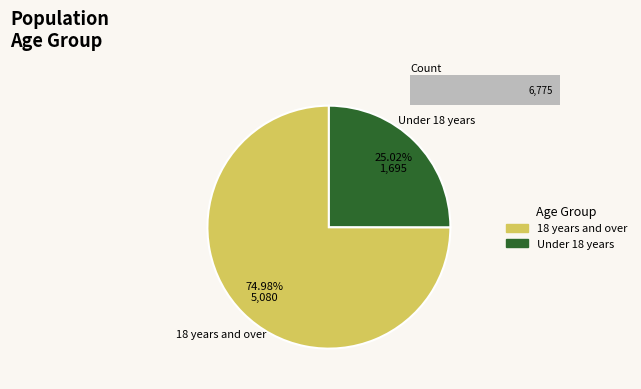

Is it true that Under 18 years is 33% of the pie?

False